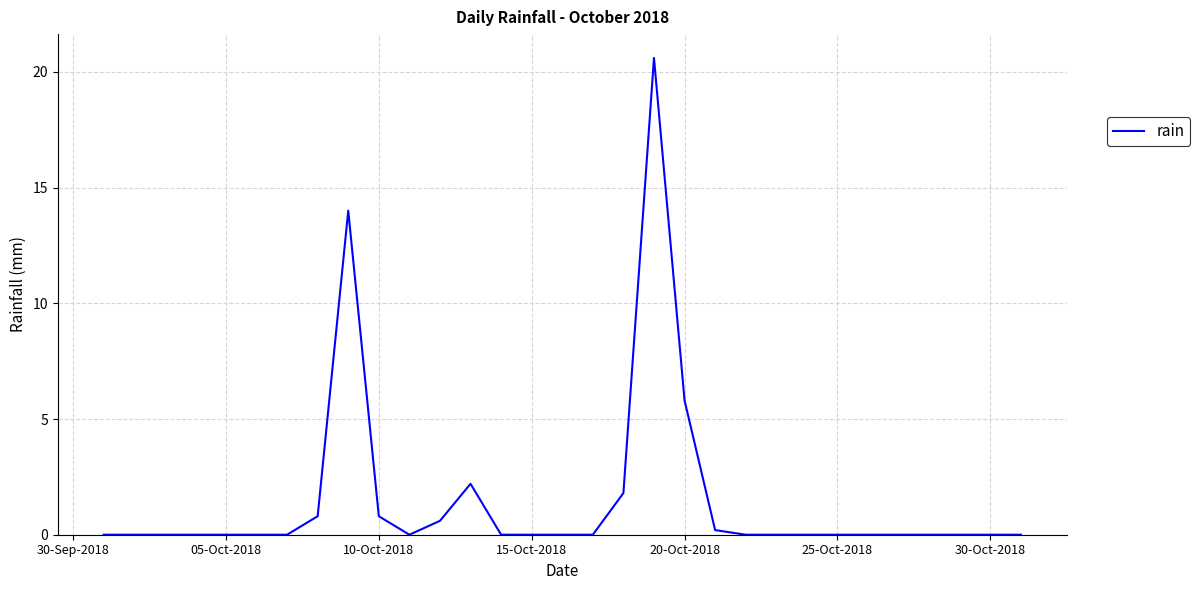

What is the difference between the maximum and minimum values?

20.6